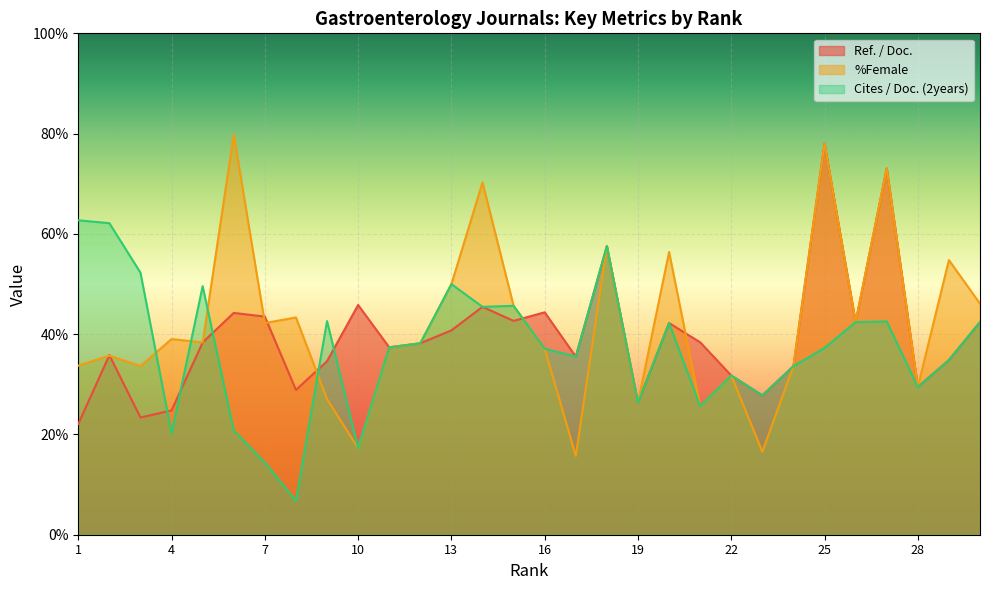

At which label does %Female reach its peak?

6